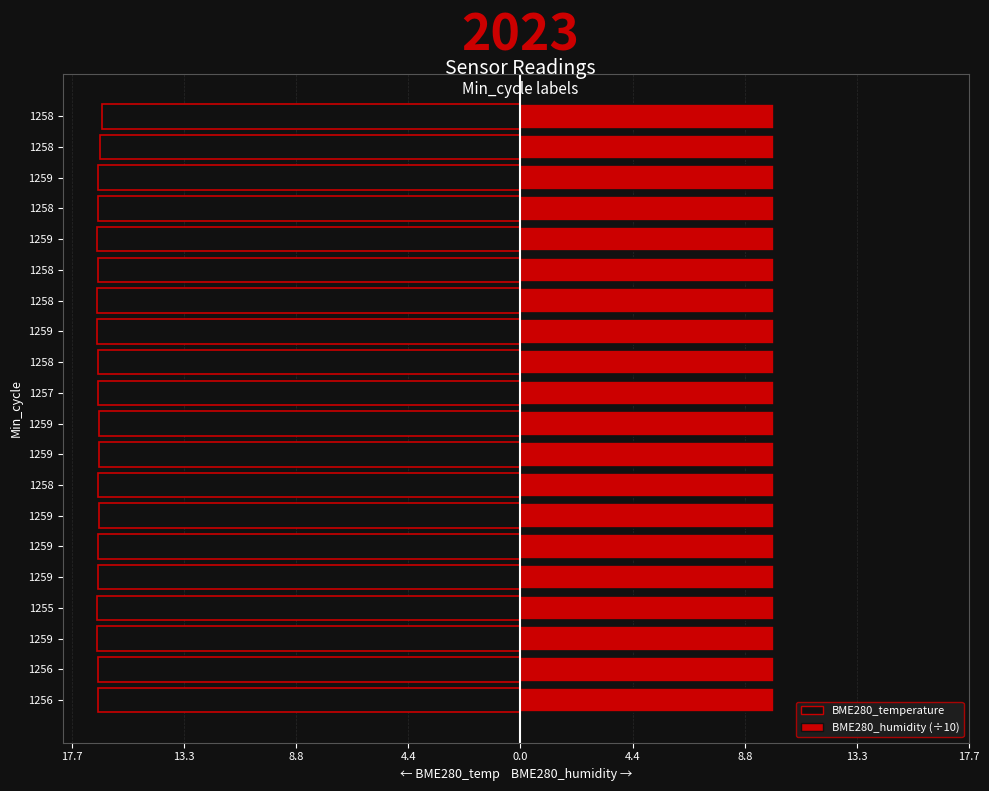

List the series in order of their overall mean, lowest first.

BME280_temperature, BME280_humidity (÷10)